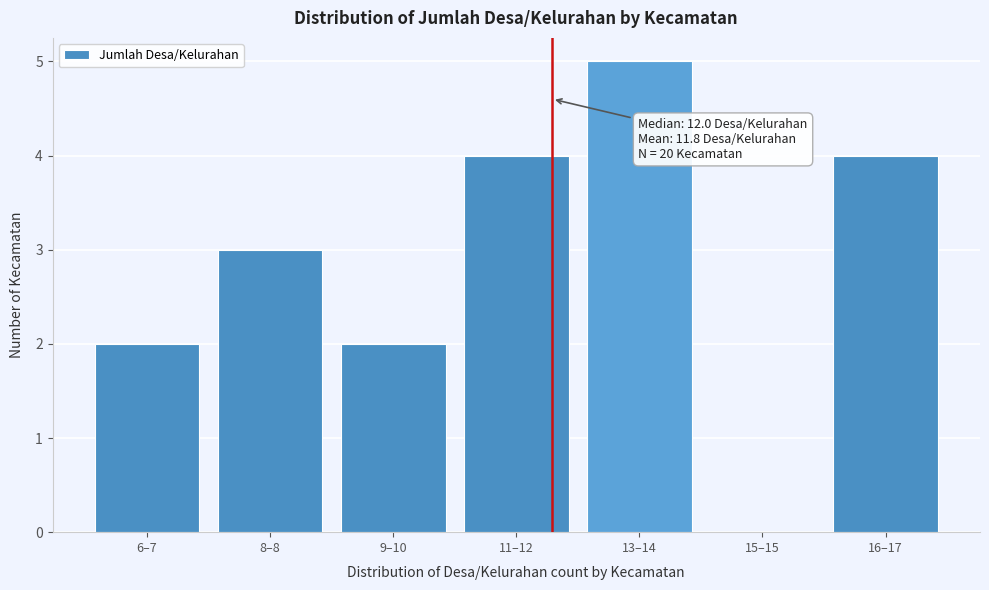

Reading left to right, extract all data points from this chart.

6–7=2	8–8=3	9–10=2	11–12=4	13–14=5	15–15=0	16–17=4